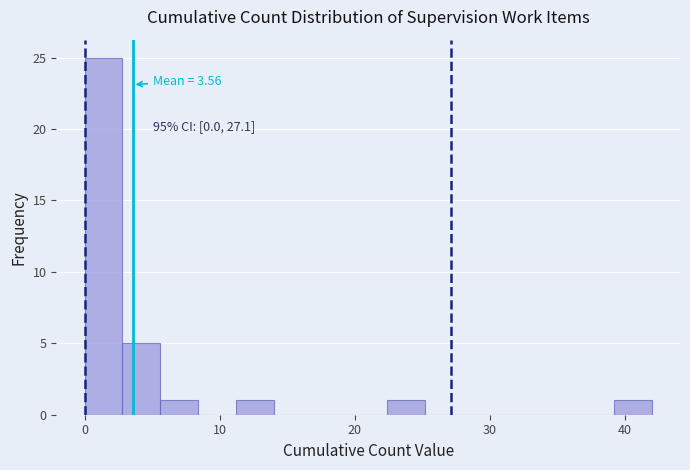

Read against the x-axis, roughly where is the centre of the tallest bar?

1